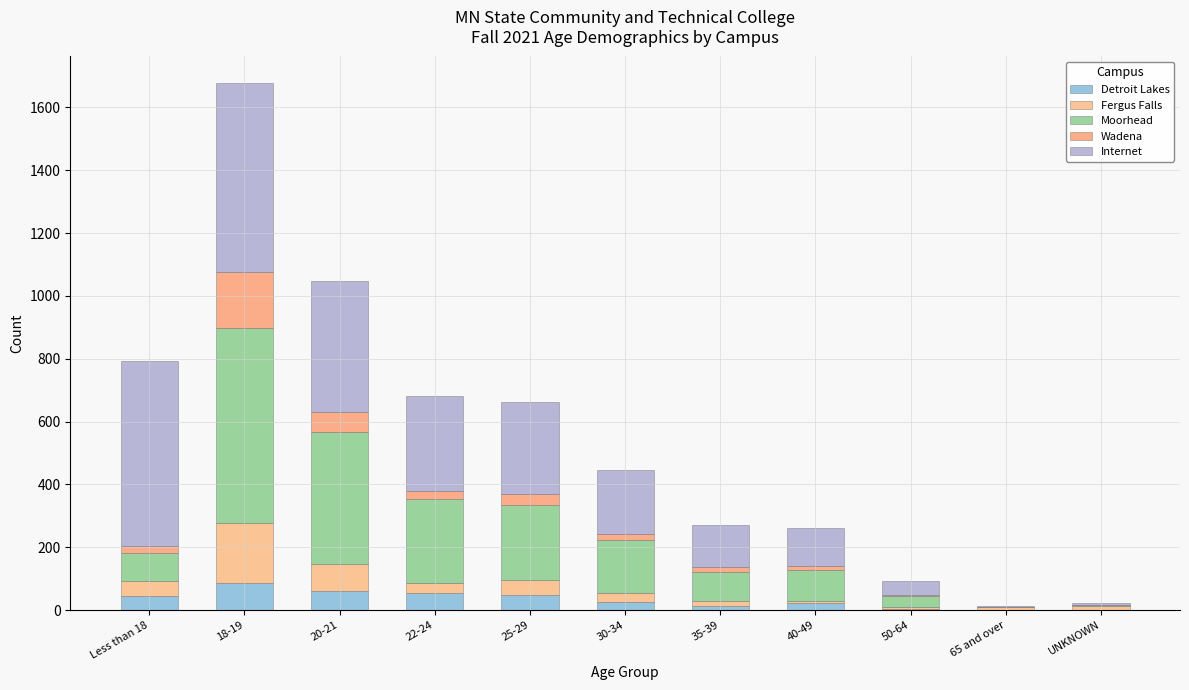

What is the average value of the Moorhead series?

185